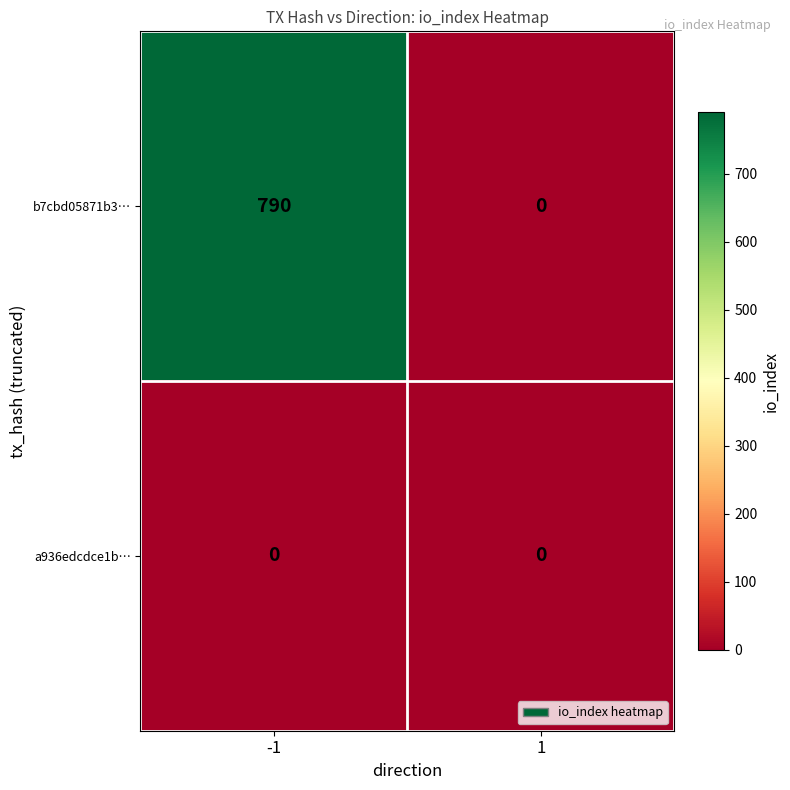

The a936edcdce1b… series shows 0 at -1. True or false?

True